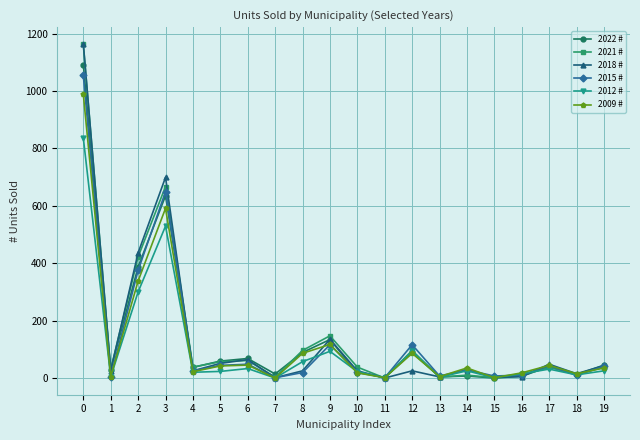

What is the spread (max minus min) of values at 5?

36